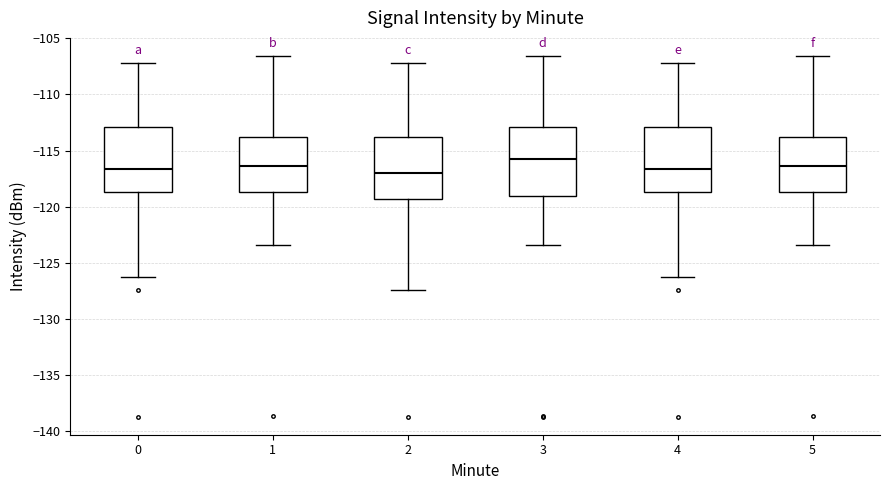

Reading left to right, read every box against the y-axis: the position of its median line, the range the box covers, and the ends of its whiskers. The values are not printed on the chart, so give them approximately, as read against the axis.

0: median -116.5, box -118.5 to -113.0, whiskers -126.5 to -107.0
1: median -116.5, box -118.5 to -114.0, whiskers -123.5 to -106.5
2: median -117.0, box -119.5 to -114.0, whiskers -127.5 to -107.0
3: median -115.5, box -119.0 to -113.0, whiskers -123.5 to -106.5
4: median -116.5, box -118.5 to -113.0, whiskers -126.5 to -107.0
5: median -116.5, box -118.5 to -114.0, whiskers -123.5 to -106.5